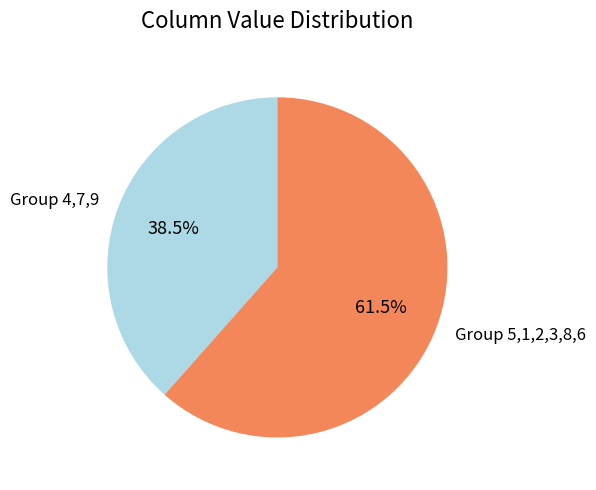

Does any single category account for the majority?

Yes